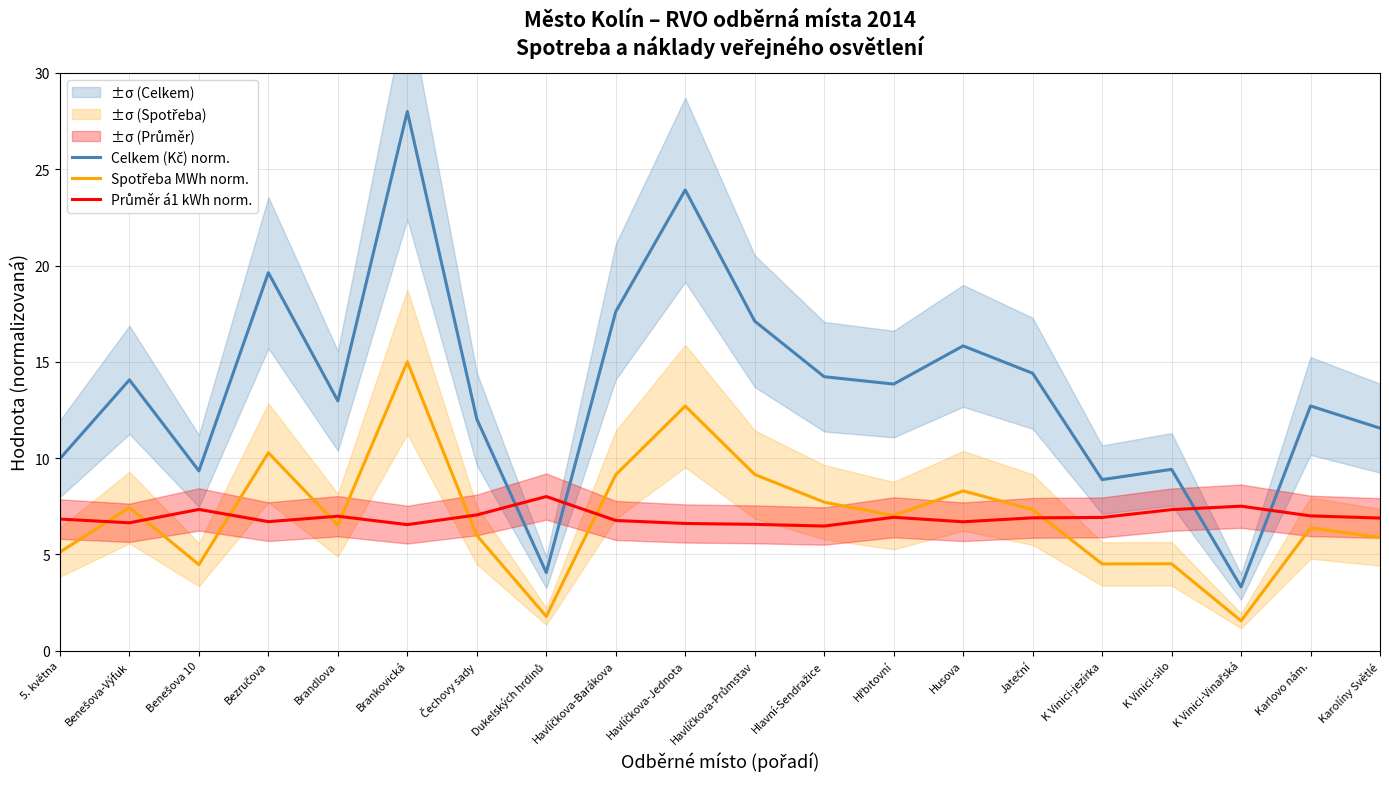

True or false: Spotřeba MWh norm. has a value of 5.8 at Benešova 10.

False